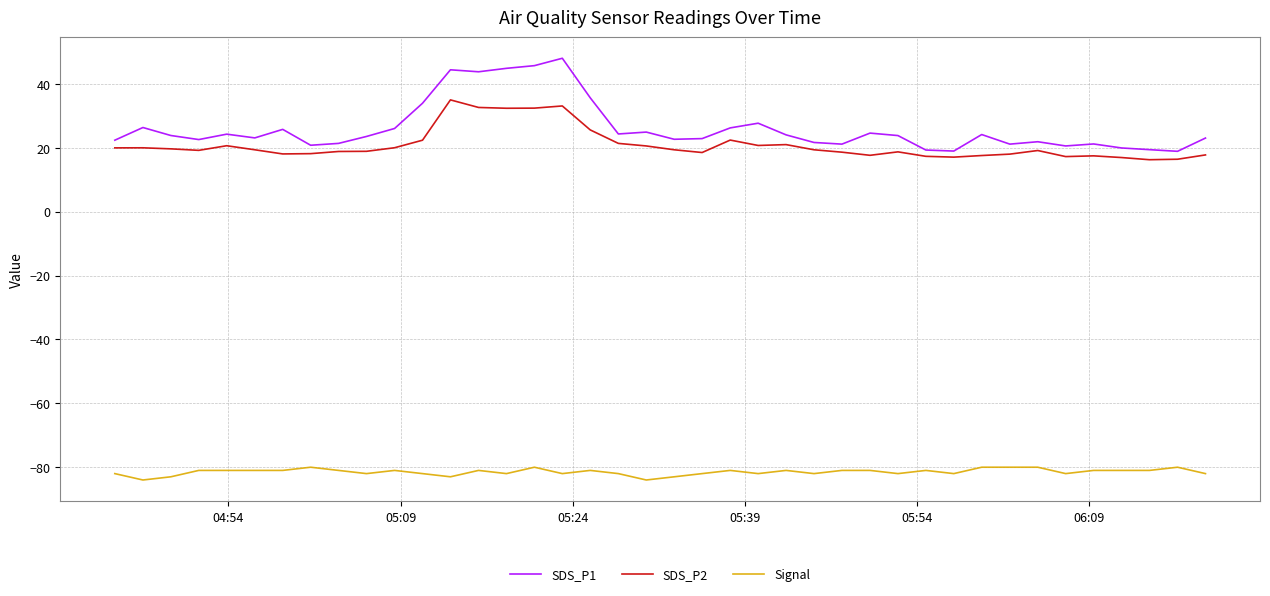

List the series in order of their peak value, highest first.

SDS_P1, SDS_P2, Signal